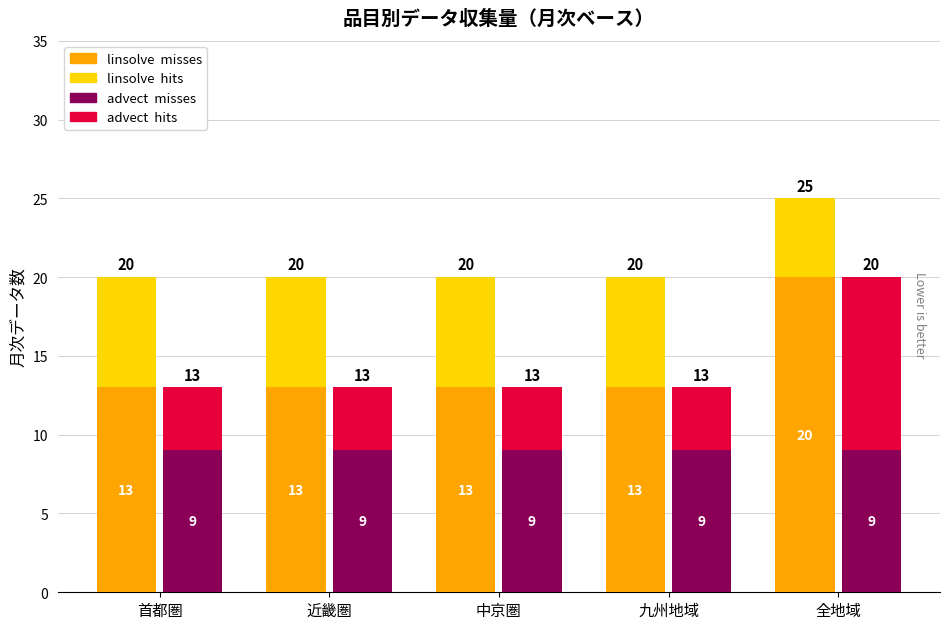

What is the difference between the highest and lowest values at 首都圏?

11